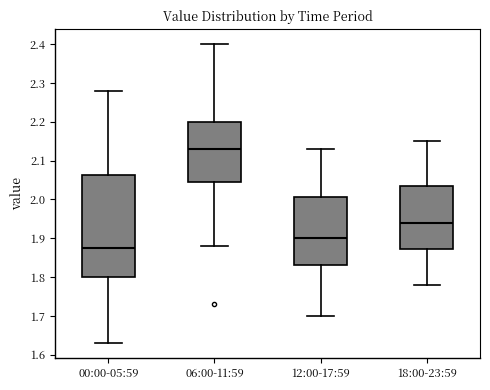

Reading left to right, read every box against the y-axis: the position of its median line, the range the box covers, and the ends of its whiskers. The values are not printed on the chart, so give them approximately, as read against the axis.

00:00-05:59: median 1.88, box 1.80 to 2.06, whiskers 1.63 to 2.28
06:00-11:59: median 2.13, box 2.05 to 2.20, whiskers 1.88 to 2.40
12:00-17:59: median 1.90, box 1.83 to 2.01, whiskers 1.70 to 2.13
18:00-23:59: median 1.94, box 1.87 to 2.04, whiskers 1.78 to 2.15